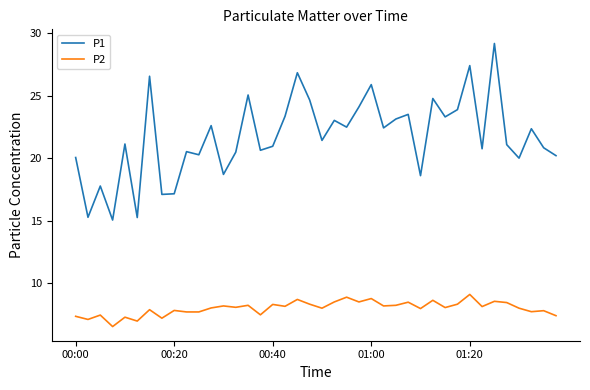

What is the sum of all P1 values?

867.6